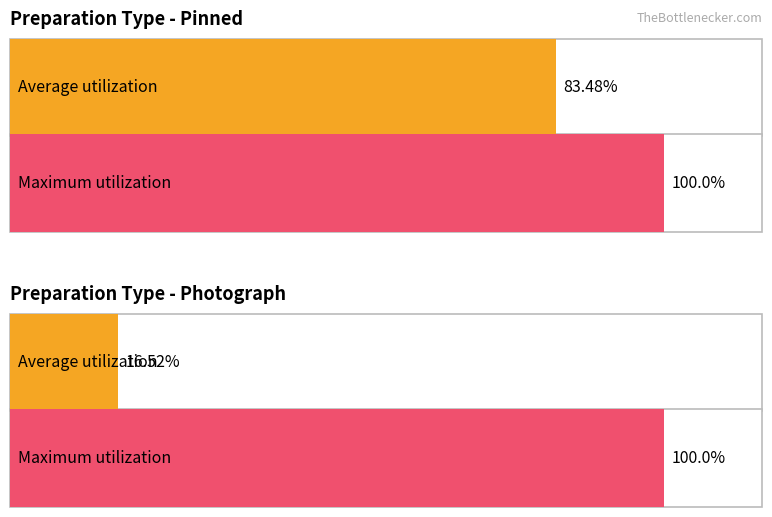

What is the maximum value shown in the chart?

100.0